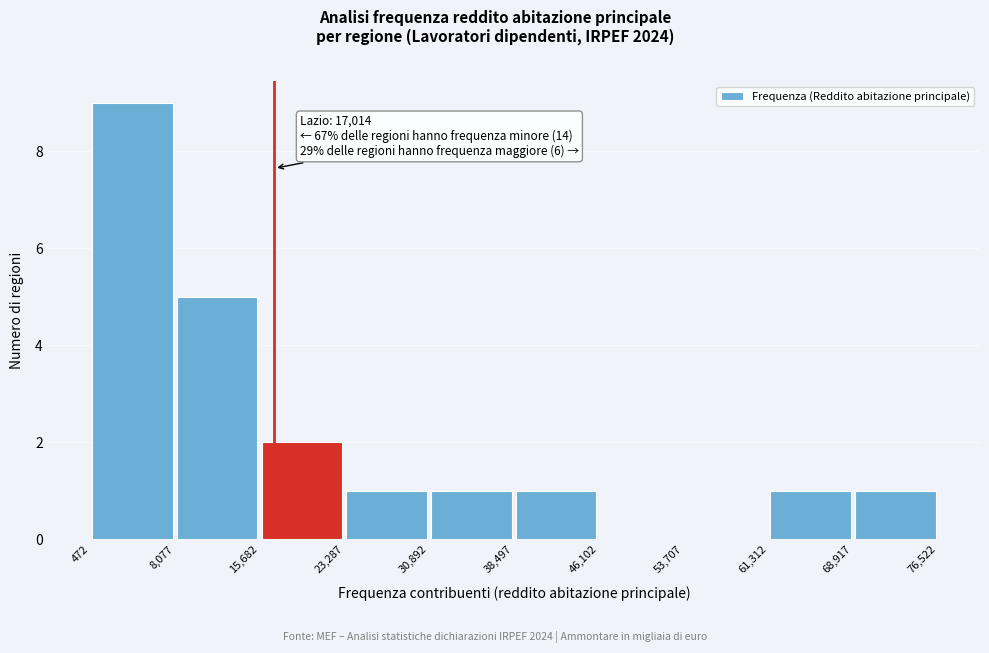

Over which range of the x-axis is the bar tallest?

472 to 8,077